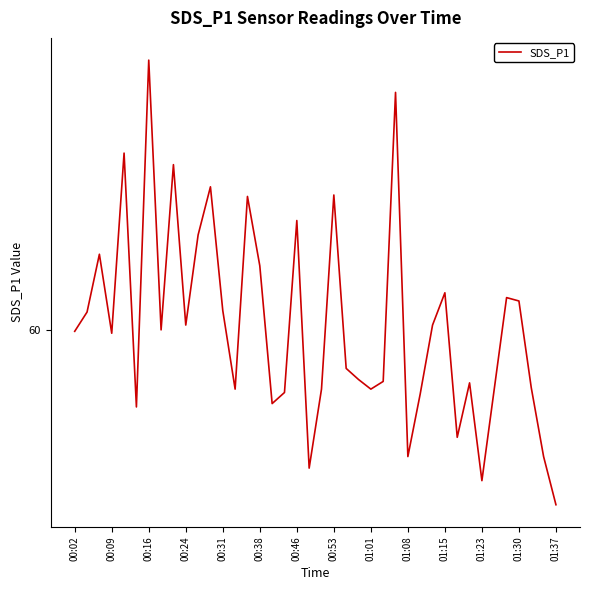

True or false: the data has more than 0 interior local peaks.

True